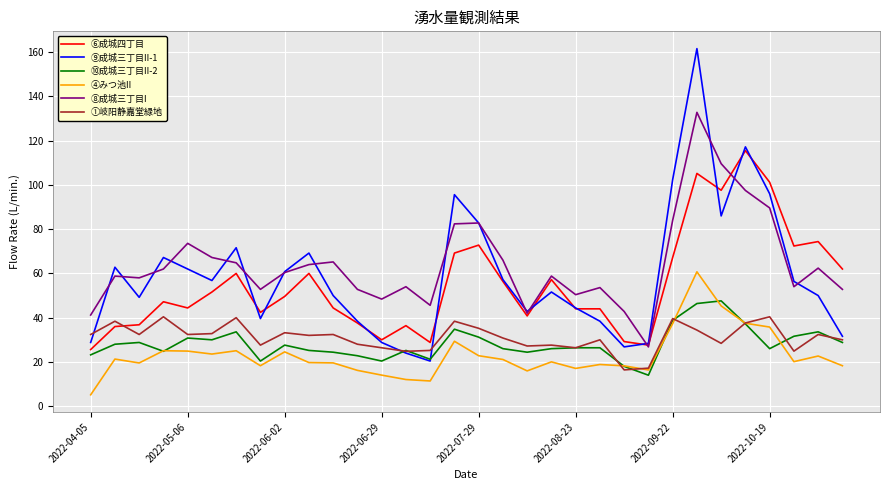

What is the greatest value displayed?

161.6